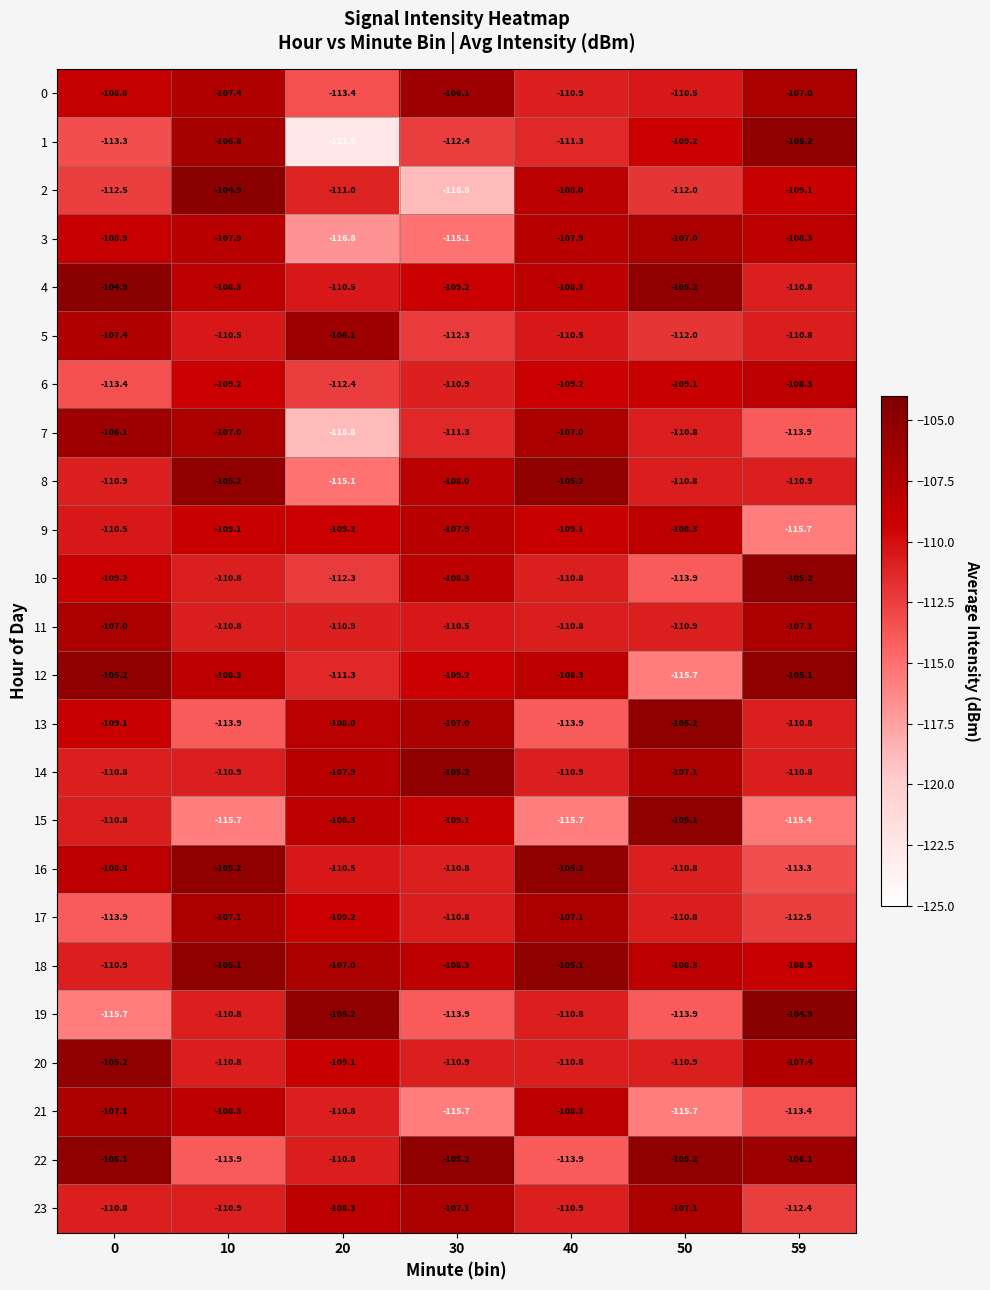

What is the average value of the 7 series?

-110.7